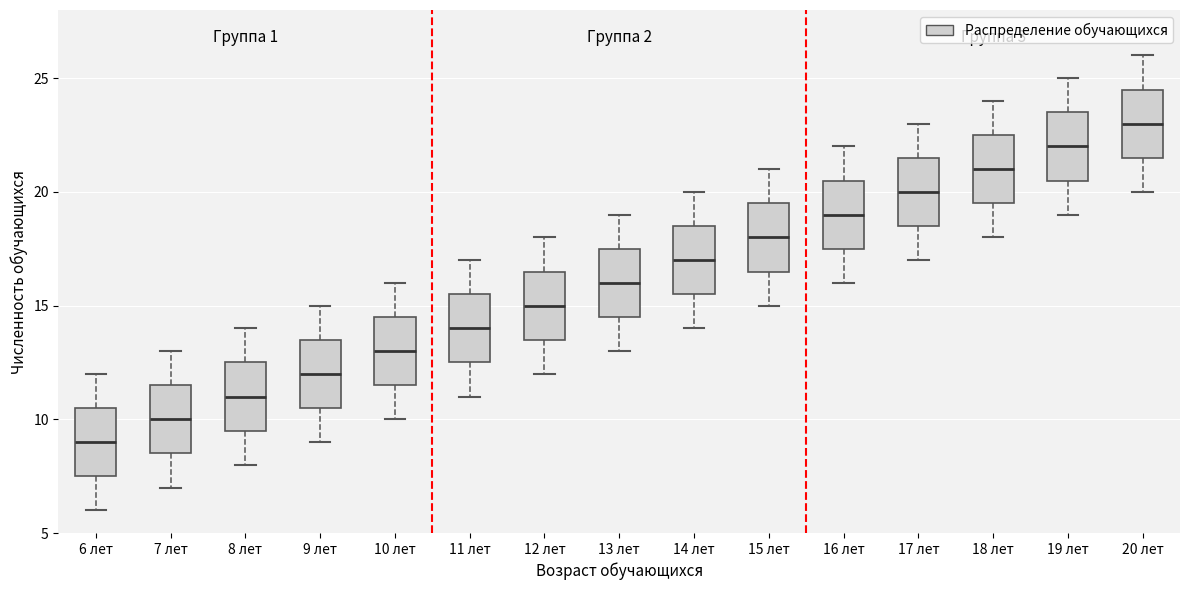

Where does the upper whisker of the box for 11 лет end on the y-axis? The values are not printed on the chart, so give them approximately, as read against the axis.

17.0